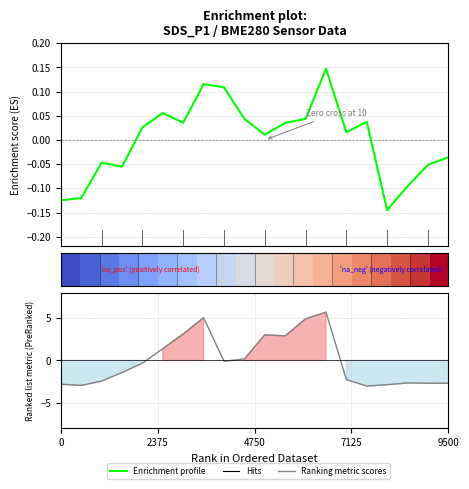

How many interior local valleys does the Ranking metric scores series have?

4